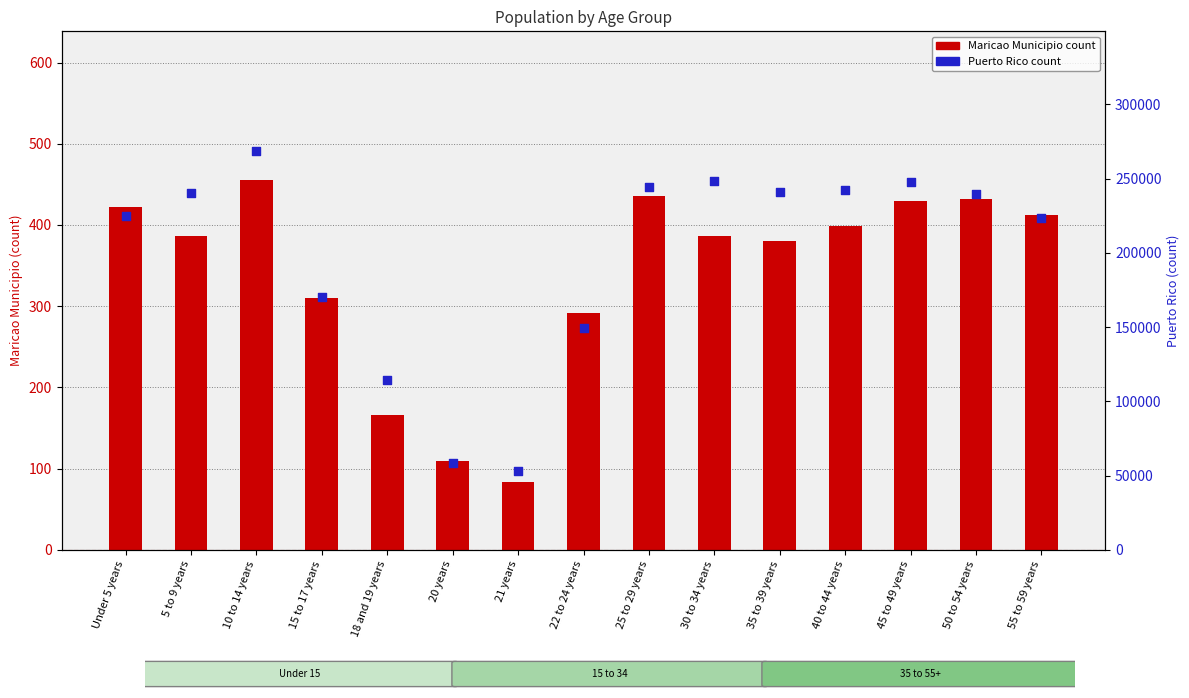

Which series has the largest total across all categories?

Puerto Rico